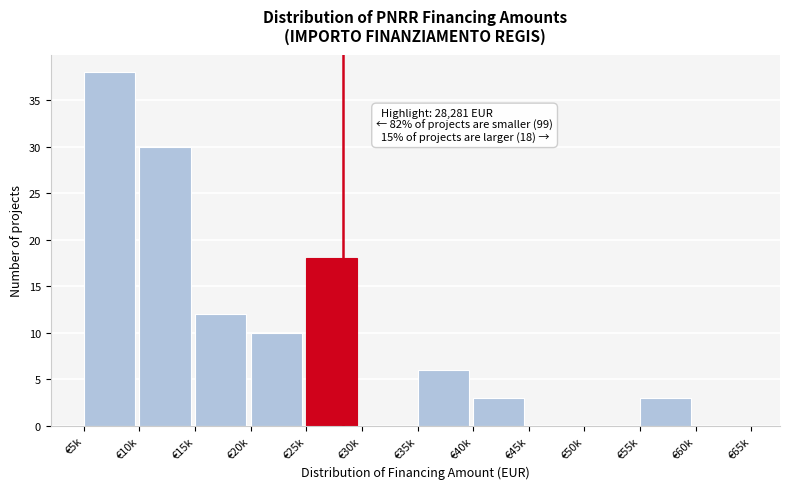

Reading right to left, what are all the values shown in this chart?

€60k=0	€55k=3	€50k=0	€45k=0	€40k=3	€35k=6	€30k=0	€25k=18	€20k=10	€15k=12	€10k=30	€5k=38